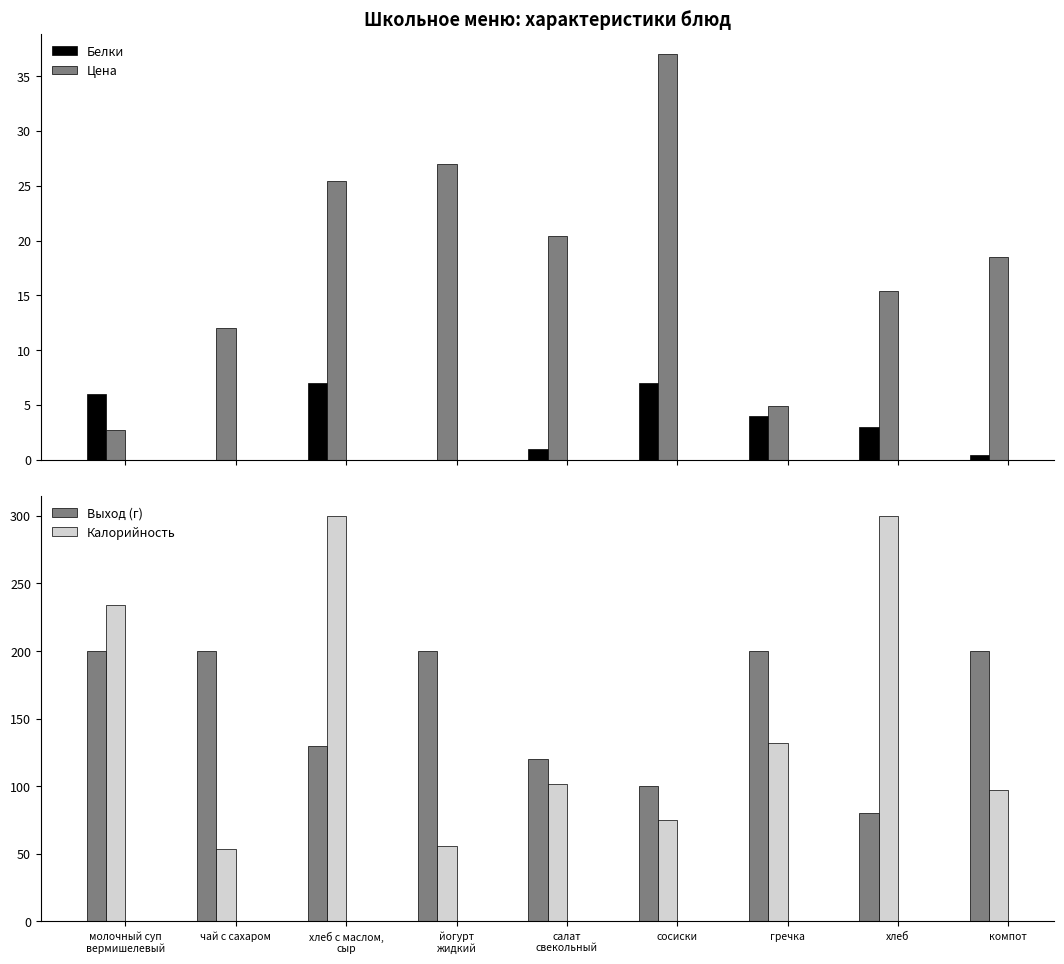

What is the sum of the Белки values at хлеб and компот?

3.4